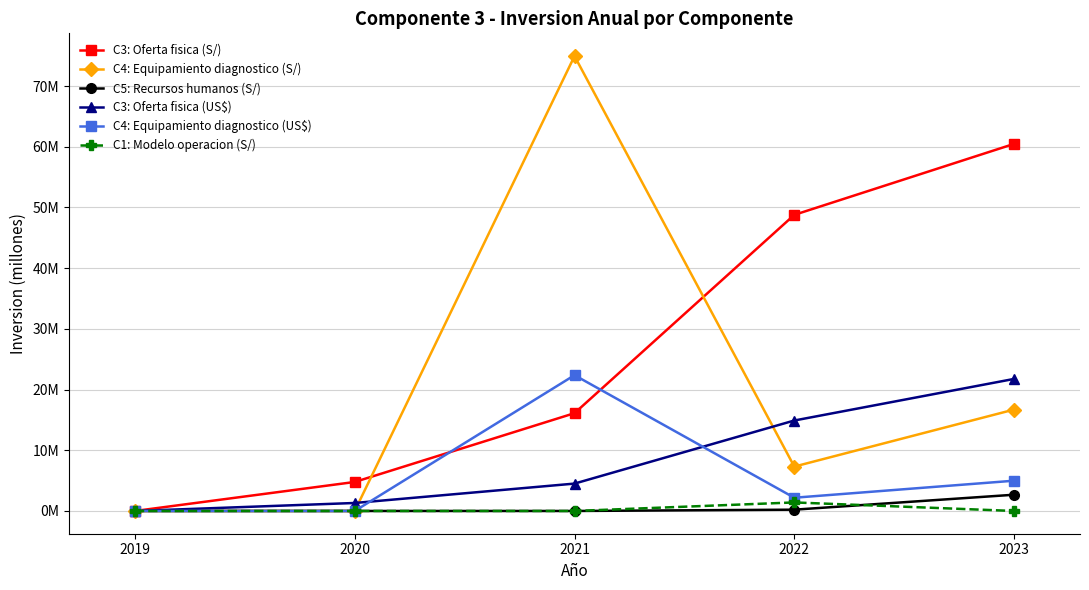

What is the sum of the C4: Equipamiento diagnostico (S/) values at 2020 and 2022?

7.3